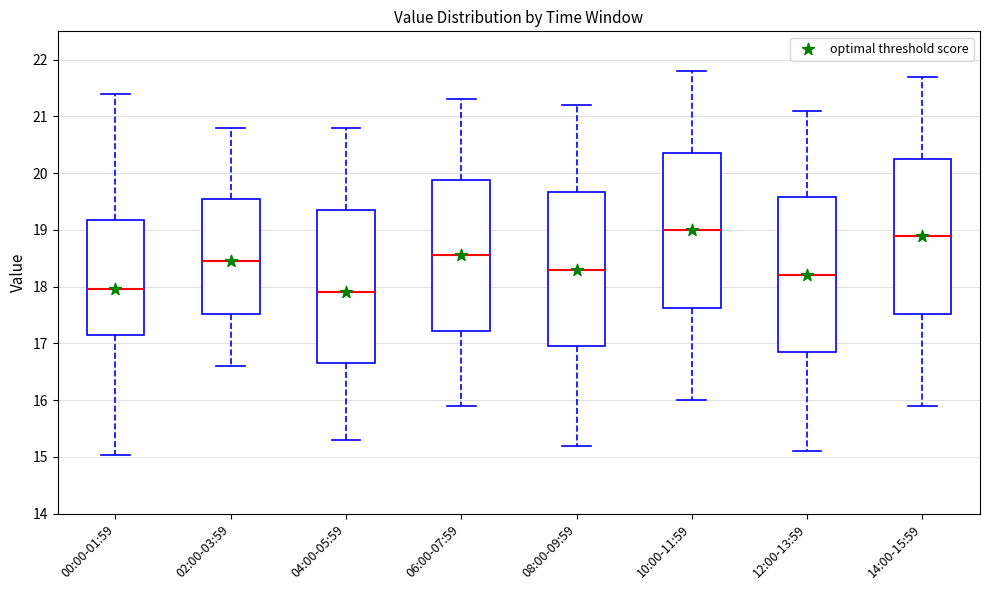

Reading left to right, transcribe this box plot: for each box, give where its median line is, the range the box spans, and where its two whiskers end, as read against the y-axis. The values are not printed on the chart, so give them approximately, as read against the axis.

00:00-01:59: median 18.0, box 17.2 to 19.2, whiskers 15.0 to 21.4
02:00-03:59: median 18.5, box 17.5 to 19.6, whiskers 16.6 to 20.8
04:00-05:59: median 17.9, box 16.7 to 19.4, whiskers 15.3 to 20.8
06:00-07:59: median 18.6, box 17.2 to 19.9, whiskers 15.9 to 21.3
08:00-09:59: median 18.3, box 17.0 to 19.7, whiskers 15.2 to 21.2
10:00-11:59: median 19.0, box 17.6 to 20.4, whiskers 16.0 to 21.8
12:00-13:59: median 18.2, box 16.9 to 19.6, whiskers 15.1 to 21.1
14:00-15:59: median 18.9, box 17.5 to 20.3, whiskers 15.9 to 21.7